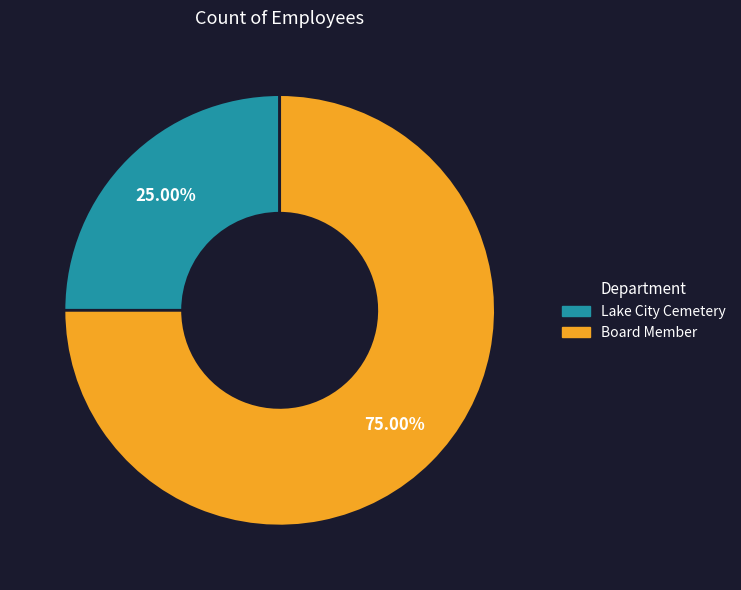

Which category has the smallest portion of the pie?

Lake City Cemetery